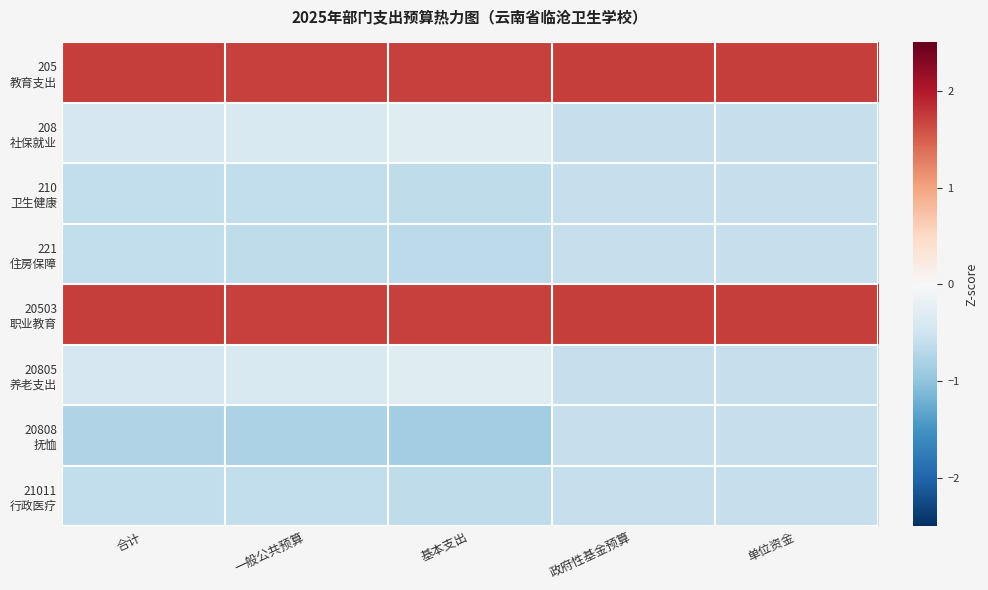

What is the difference between the highest and lowest values at 单位资金?

2.3